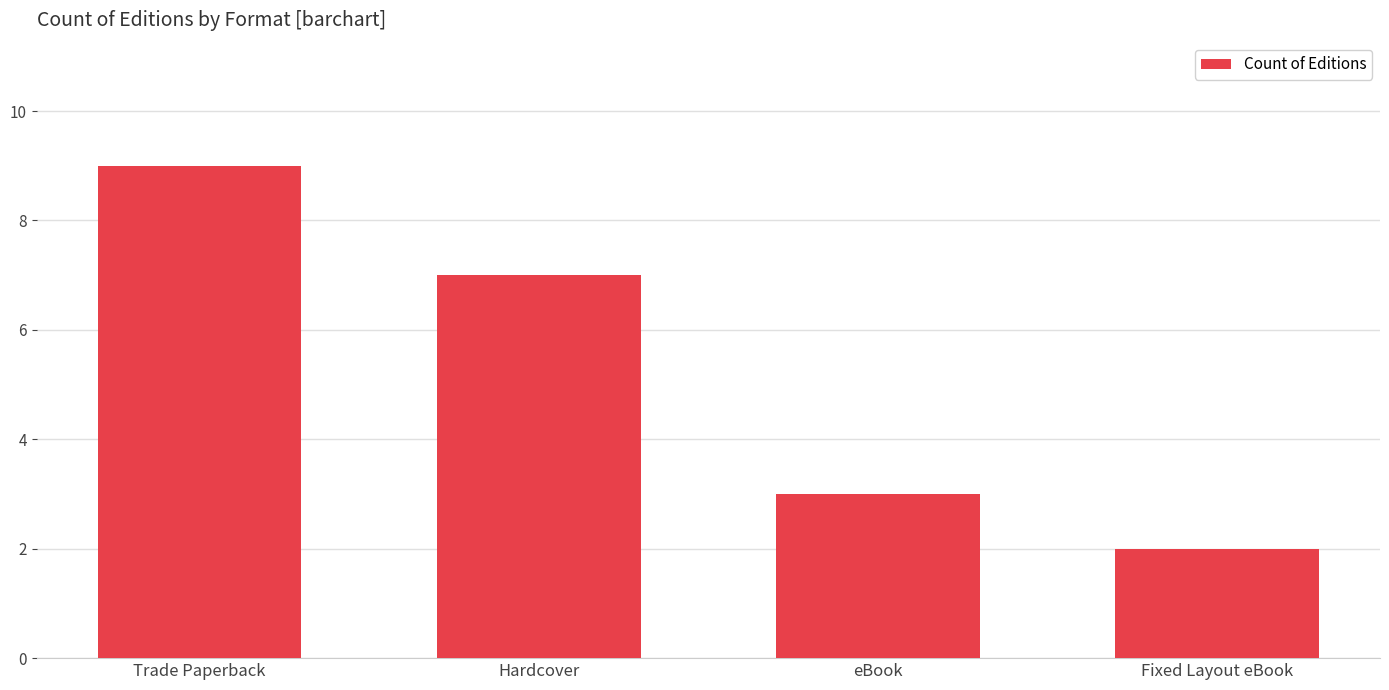

What is the sum of the values at Hardcover and Fixed Layout eBook?

9